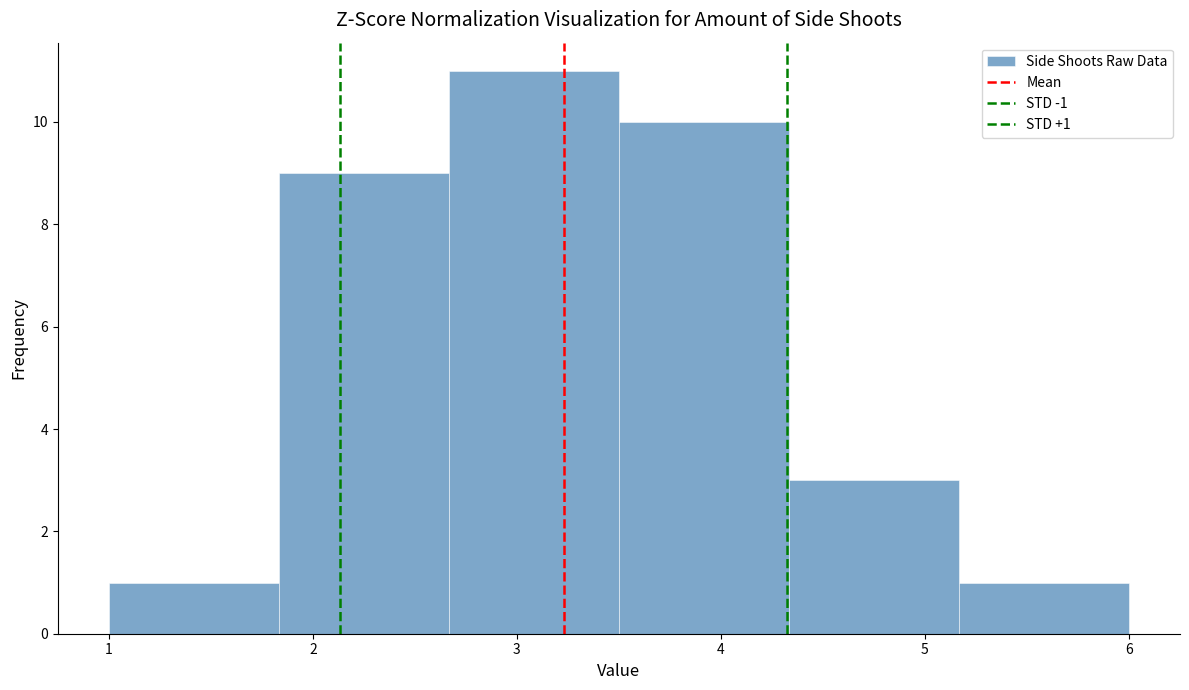

Which range on the x-axis has the tallest bar?

2.7 to 3.5